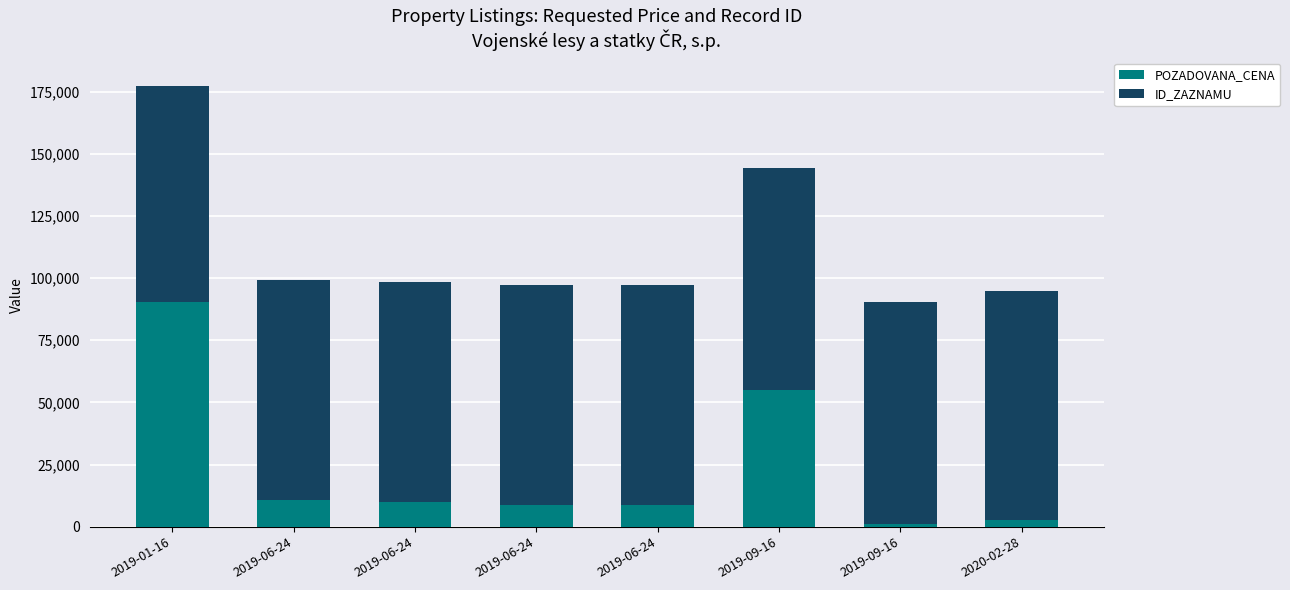

Which series has the largest total across all categories?

ID_ZAZNAMU